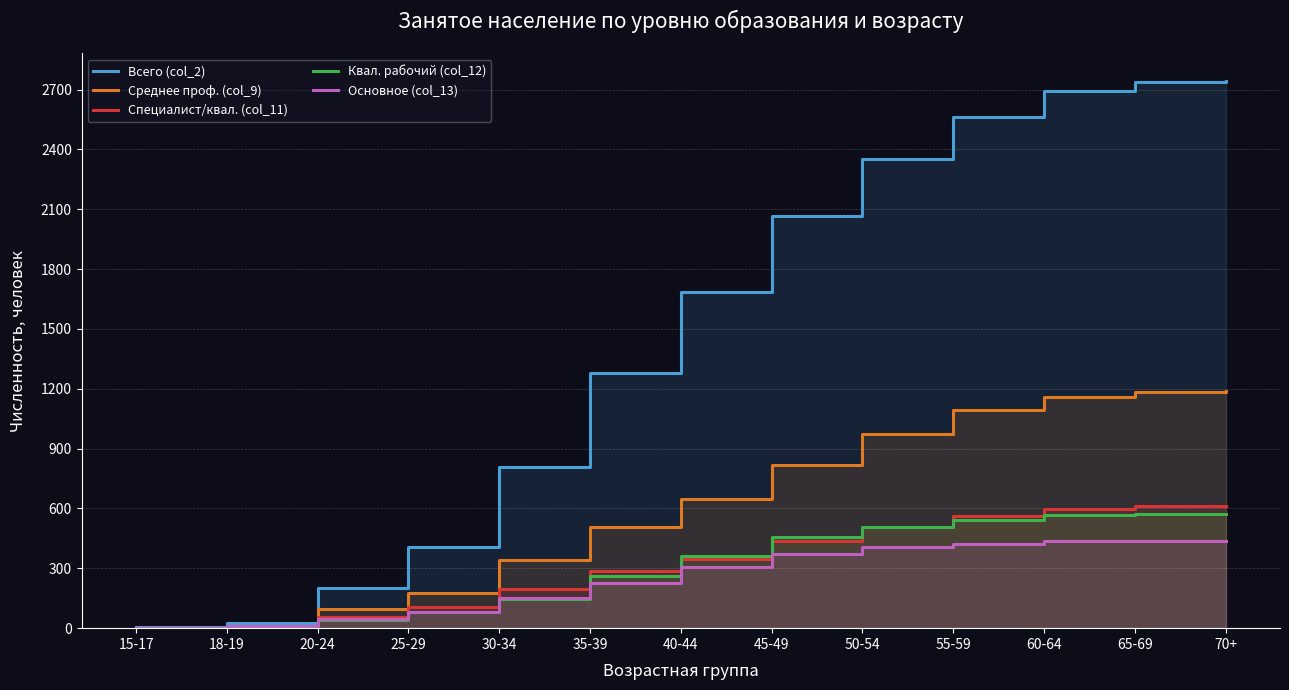

Is it true that Основное (col_13) equals 47 at 30-34?

False